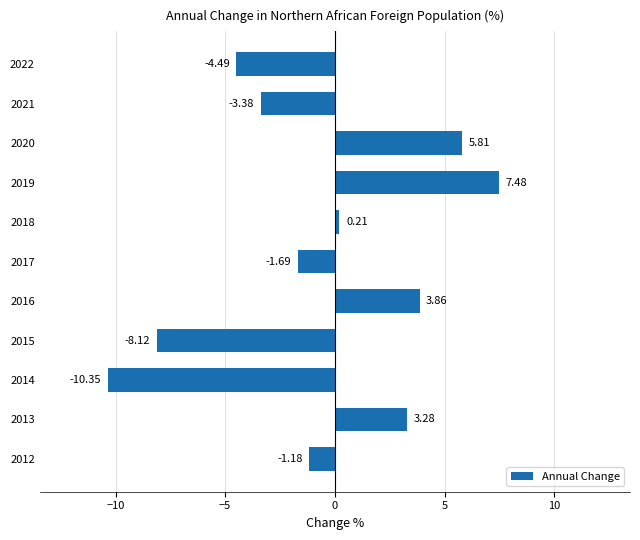

Rank the categories by value from lowest to highest.

2014, 2015, 2022, 2021, 2017, 2012, 2018, 2013, 2016, 2020, 2019